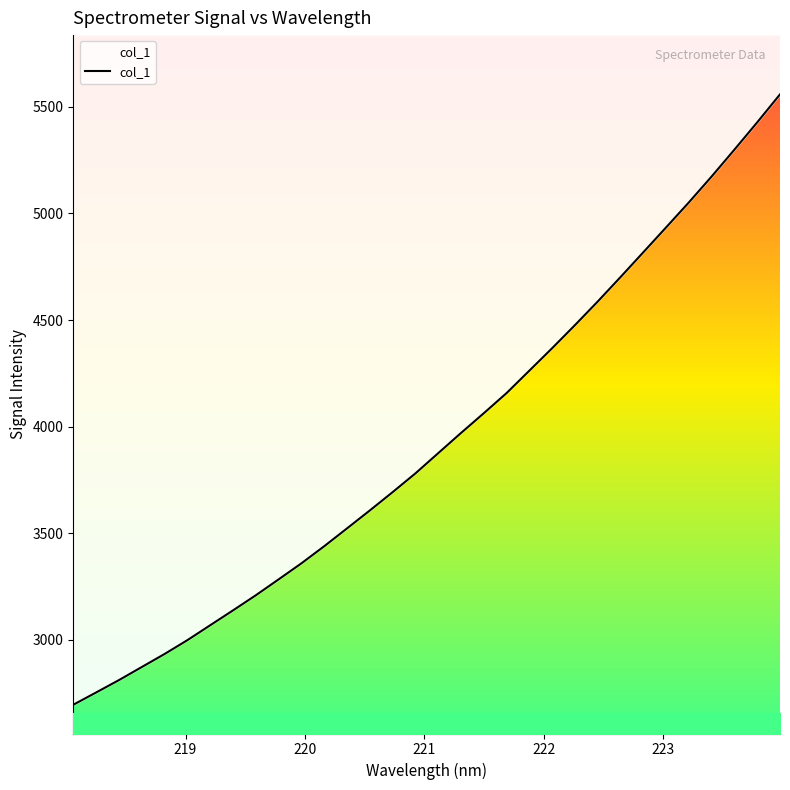

What is the value of the 1st point from the left?

2696.4